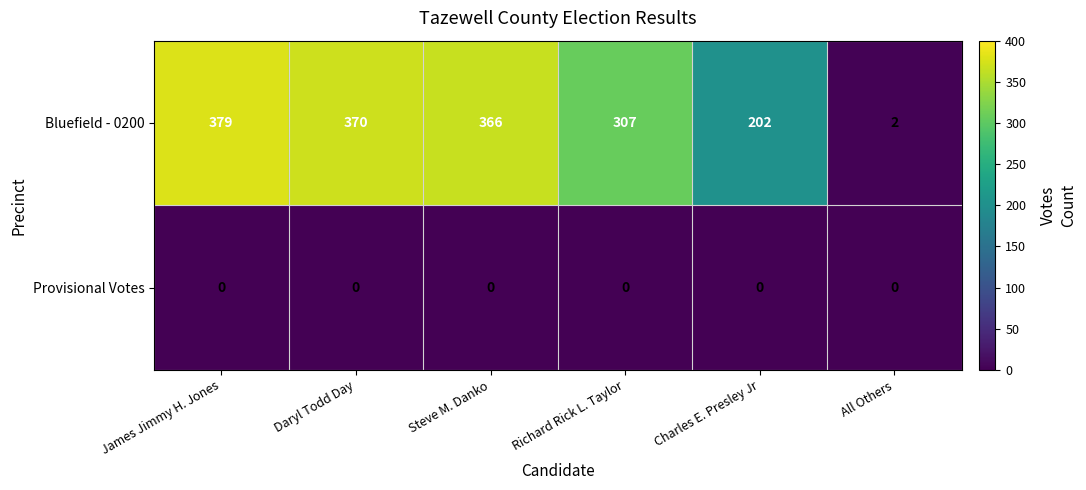

List the series in order of their overall mean, lowest first.

Provisional Votes, Bluefield - 0200